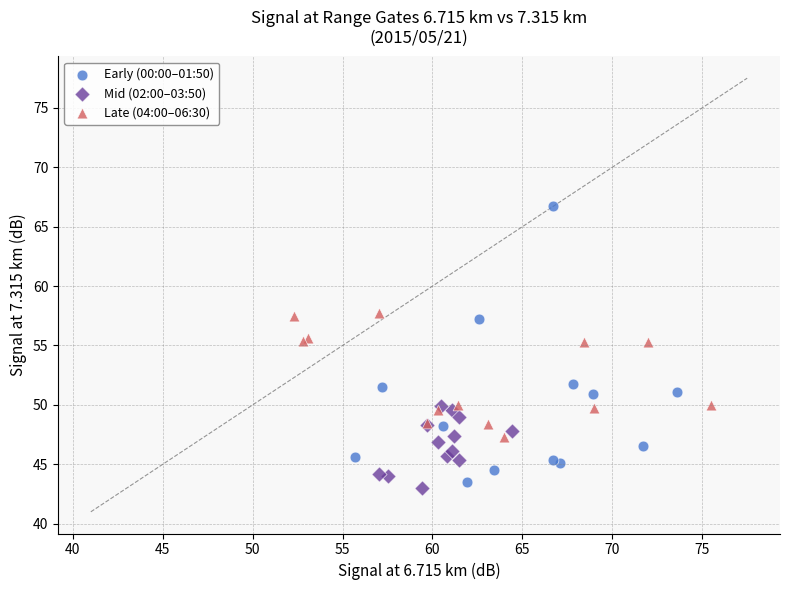

Which series reaches the minimum Y coordinate?

Mid (02:00–03:50)